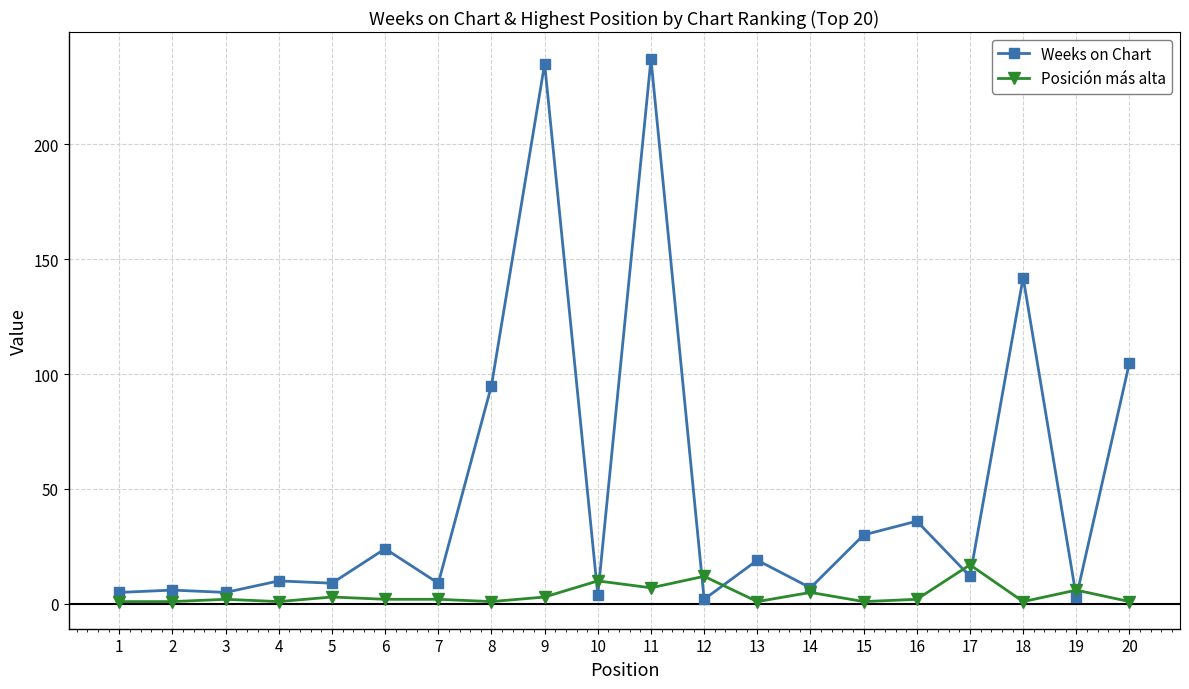

Between 4 and 11, which series saw the biggest shift?

Weeks on Chart